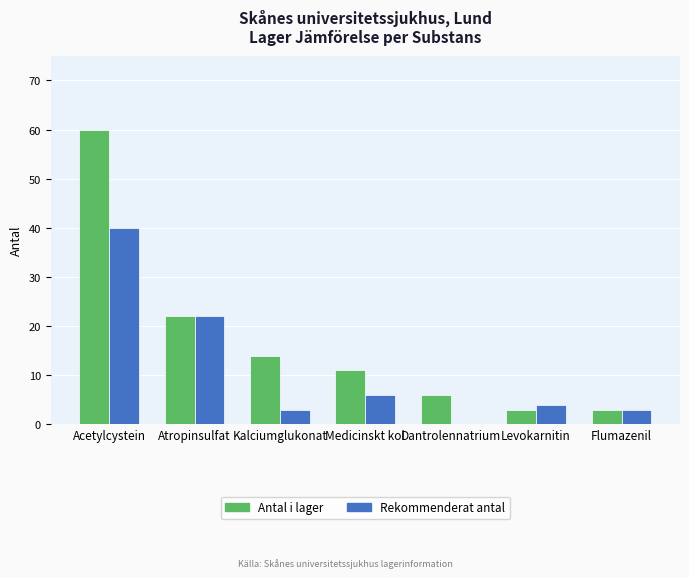

Is the value of Rekommenderat antal at Medicinskt kol greater than the value of Antal i lager at Atropinsulfat?

No